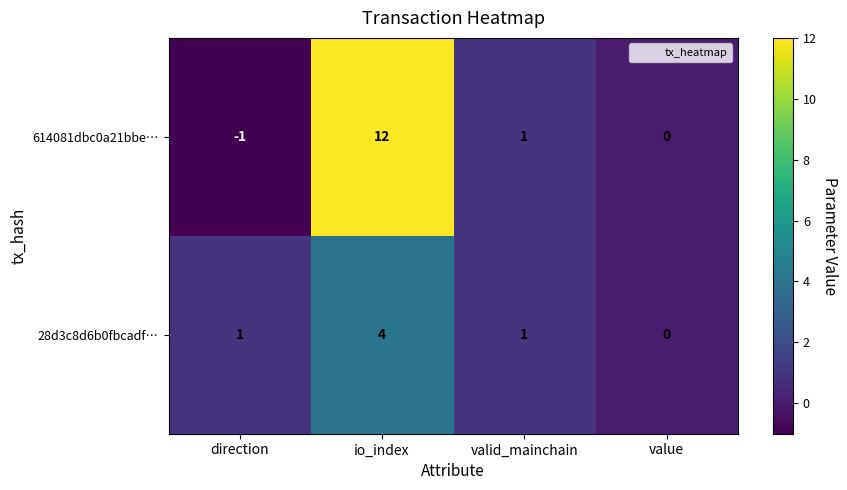

Reading left to right, what are all the values shown in this chart?

614081dbc0a21bbe…: -1	12	1	0
28d3c8d6b0fbcadf…: 1	4	1	0